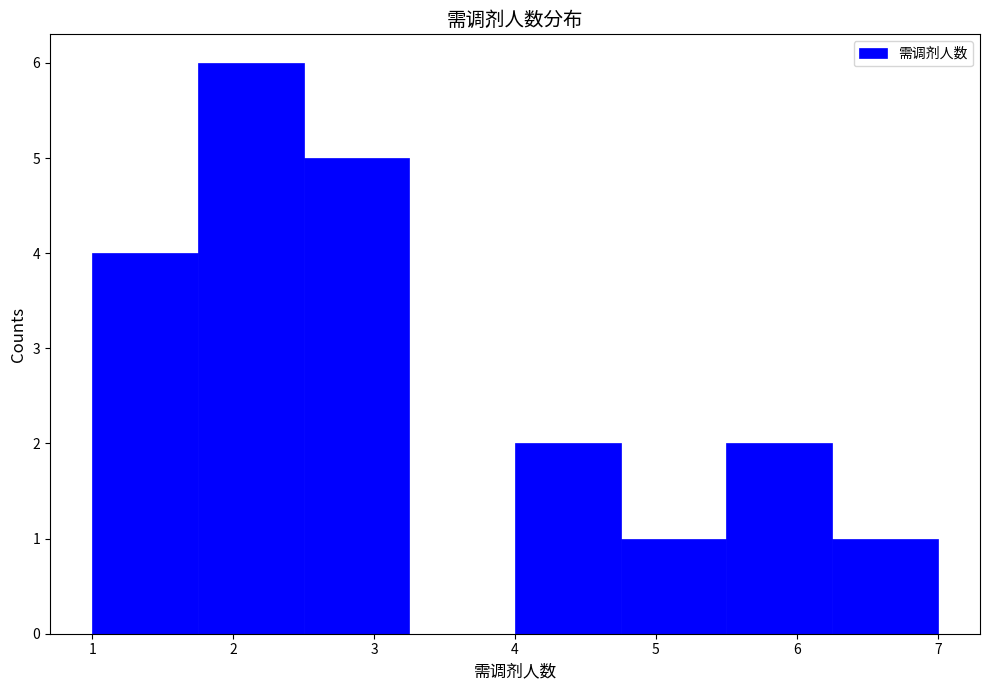

Which range on the x-axis has the tallest bar?

1.75 to 2.50